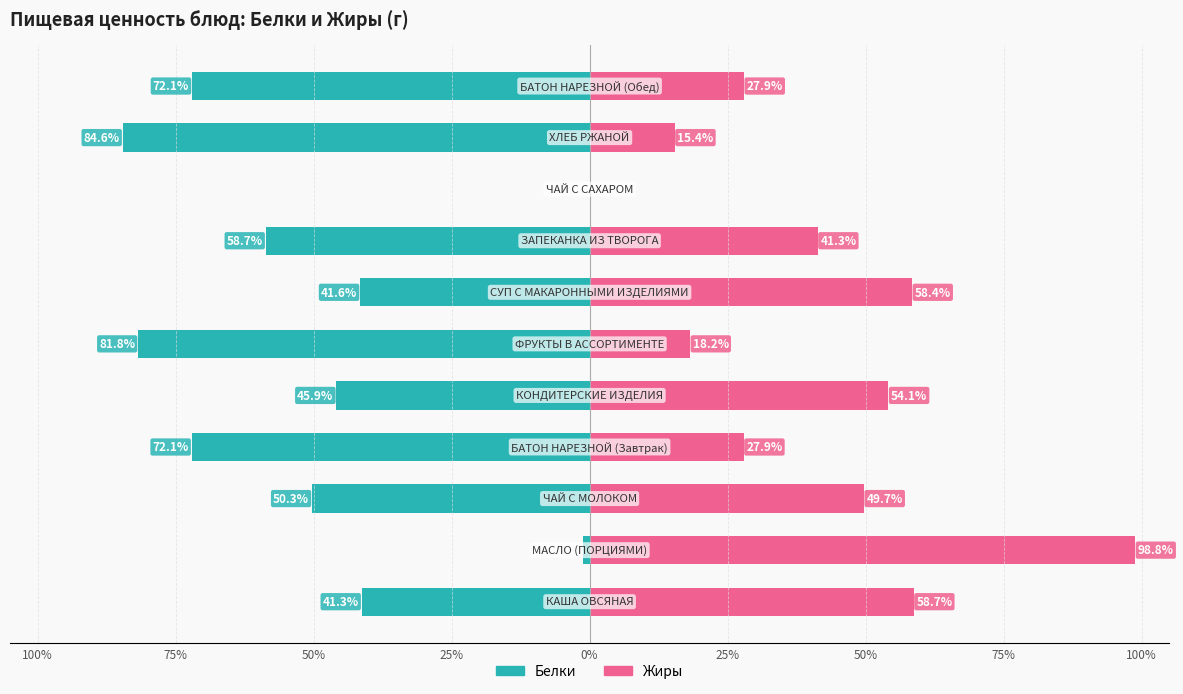

What are all the series names shown in the legend?

Белки, Жиры